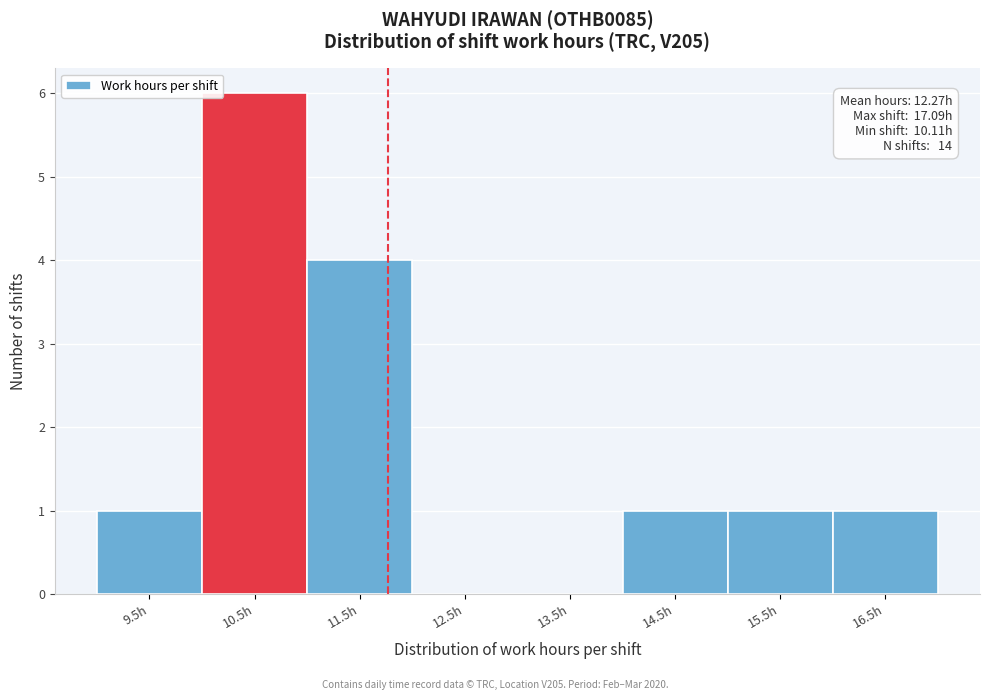

Reading left to right, list all the values displayed in this chart.

9.5h=1	10.5h=6	11.5h=4	12.5h=0	13.5h=0	14.5h=1	15.5h=1	16.5h=1